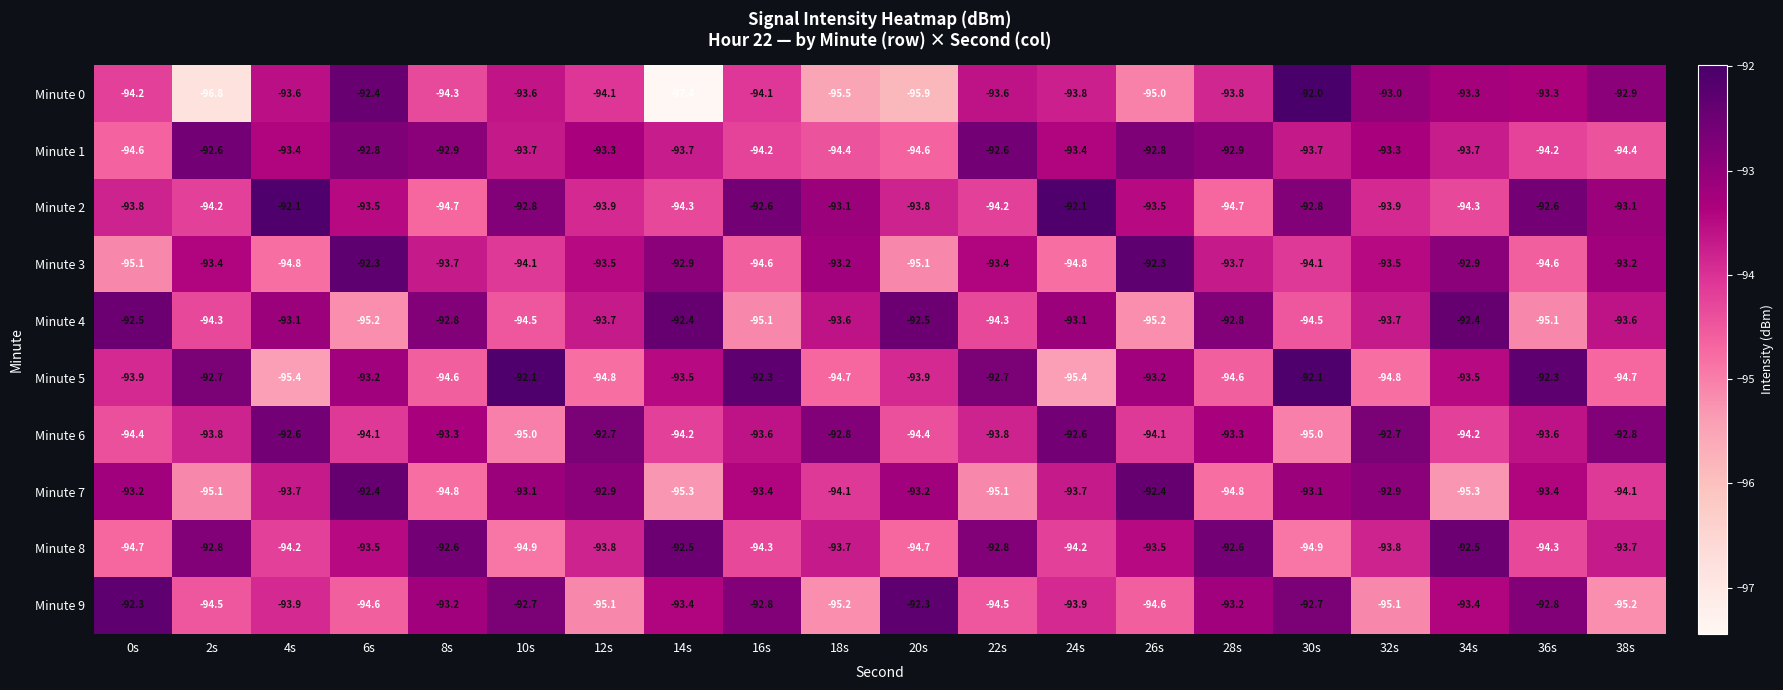

What is the maximum value for Minute 1?

-92.6